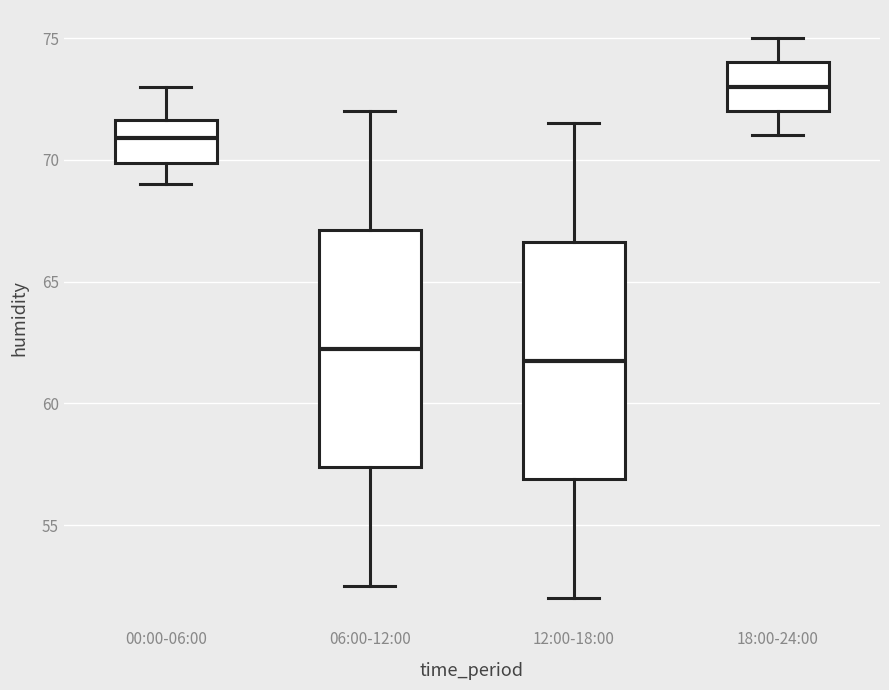

Where is the upper edge of the box for 18:00-24:00 on the y-axis? The values are not printed on the chart, so give them approximately, as read against the axis.

74.0